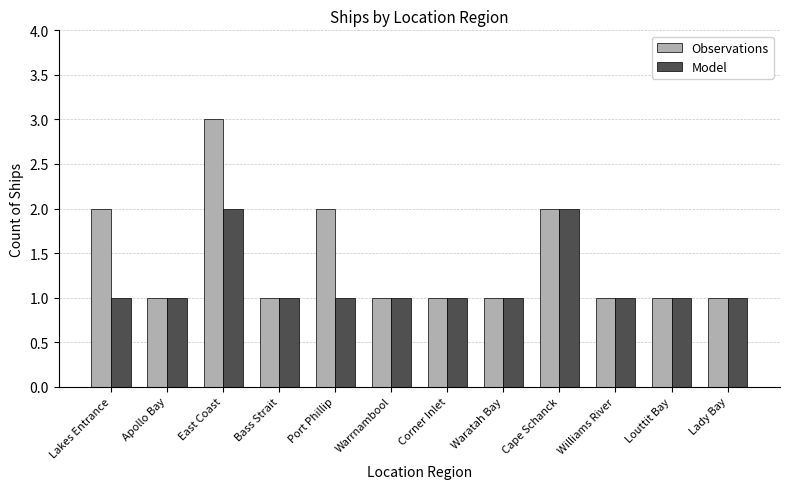

How many categories are shown in the chart?

12